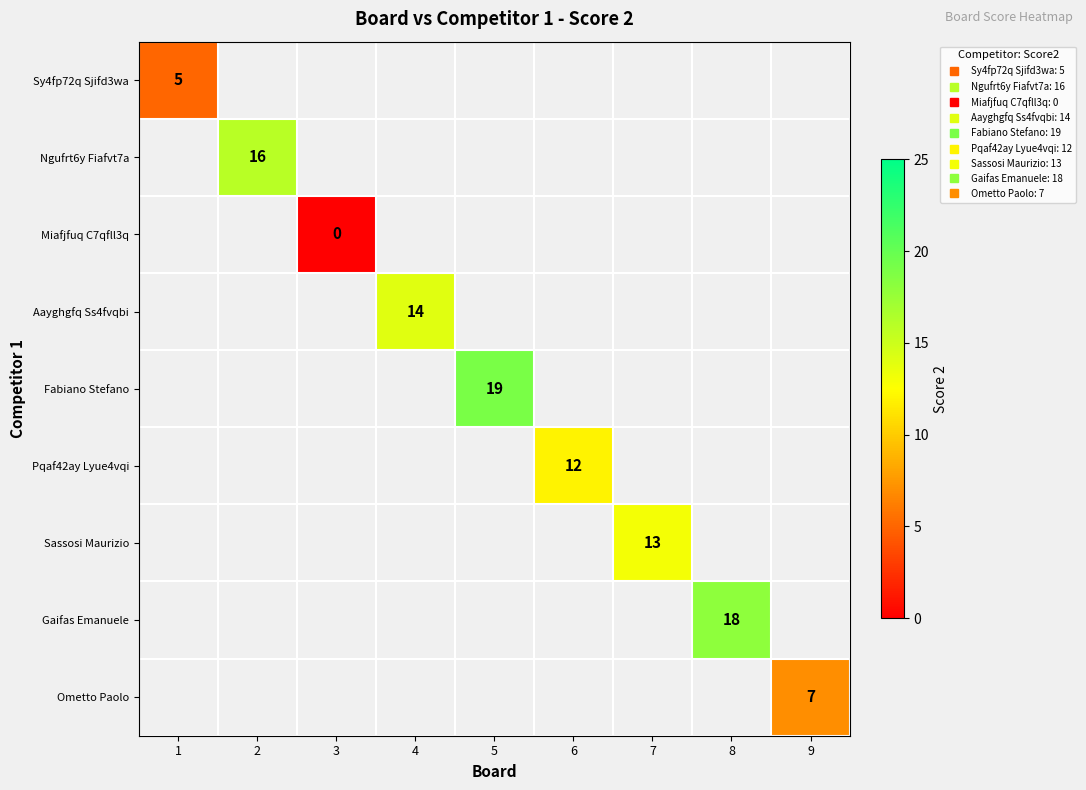

The value of Fabiano Stefano at 5 is 25.3. True or false?

False